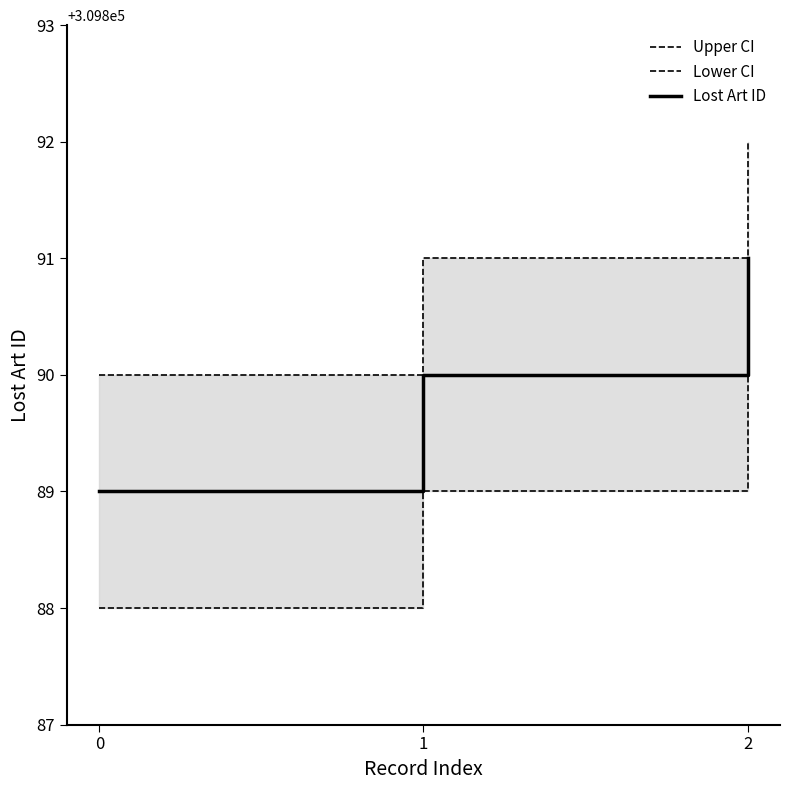

Reading right to left, extract all data points from this chart.

Upper CI: 309892	309891	309890
Lower CI: 309890	309889	309888
Lost Art ID: 309891	309890	309889